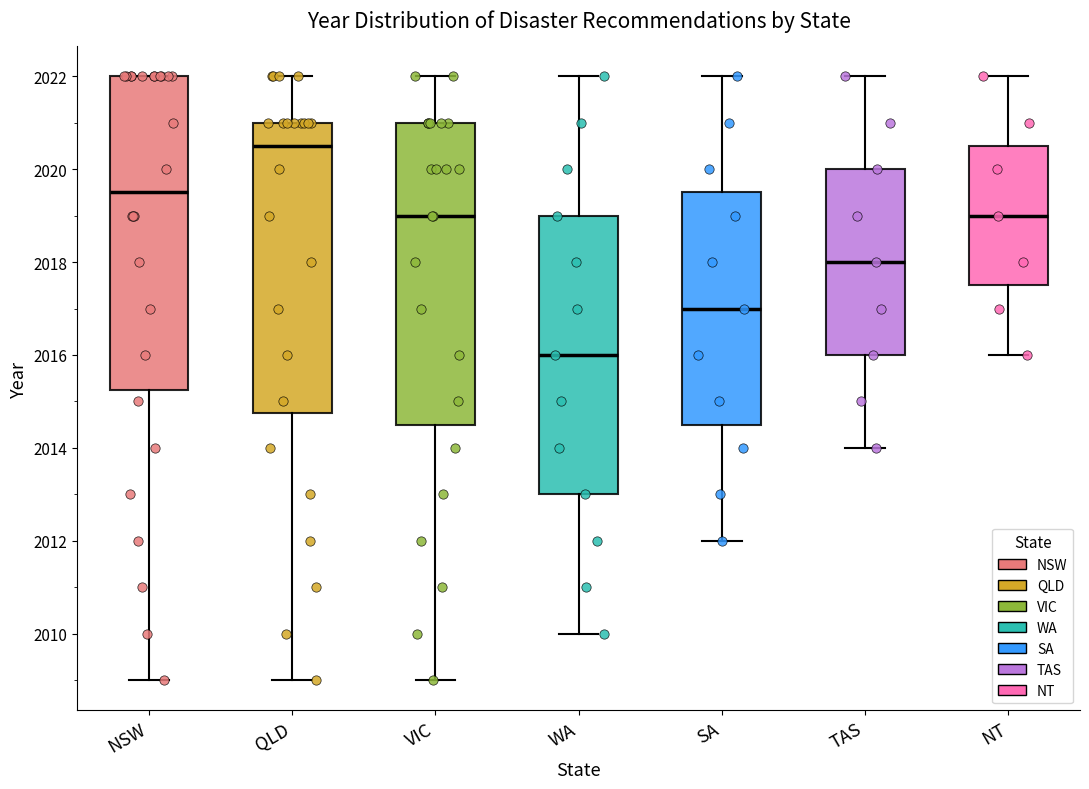

Which box has the lowest median line?

WA